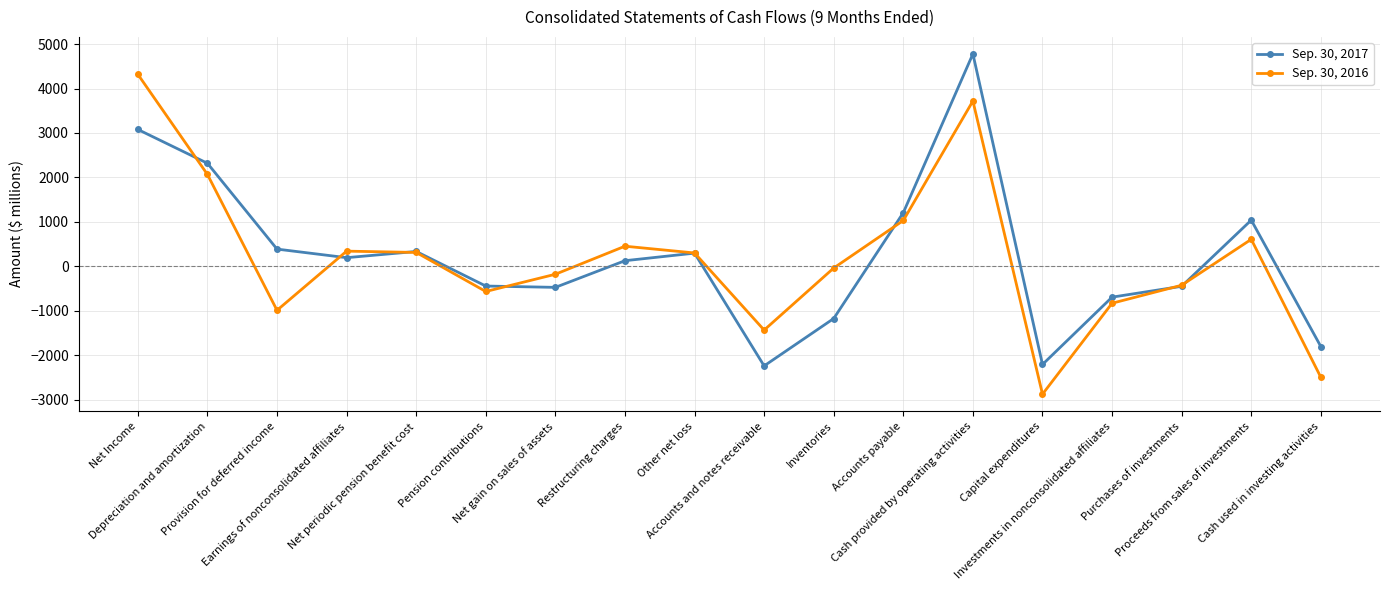

True or false: Sep. 30, 2016 has more than 0 interior local peaks.

True